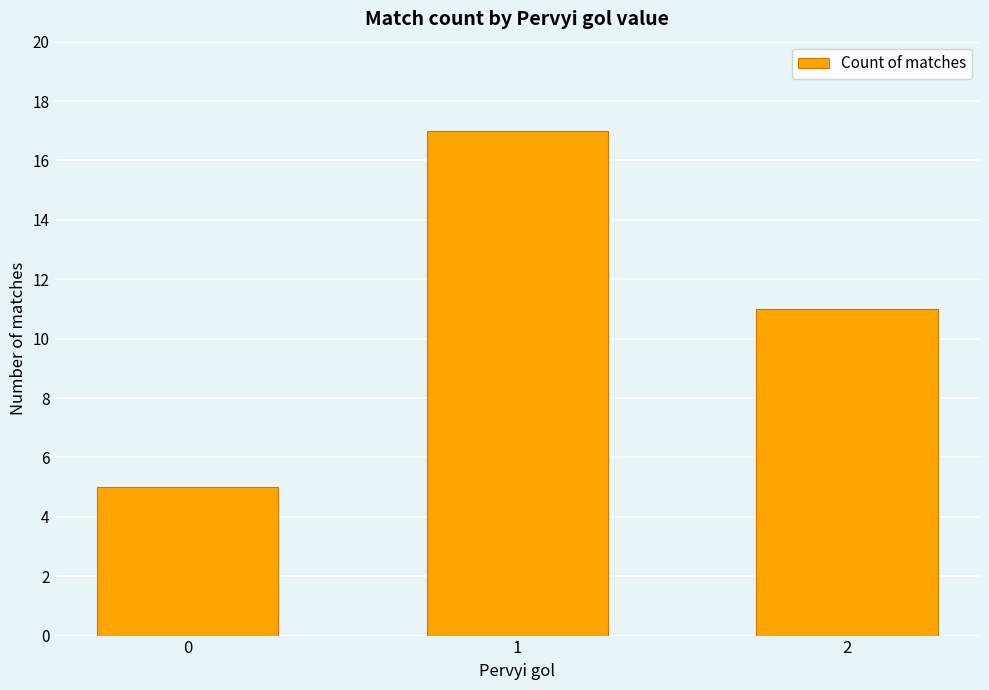

What is the difference between the maximum and minimum values?

12